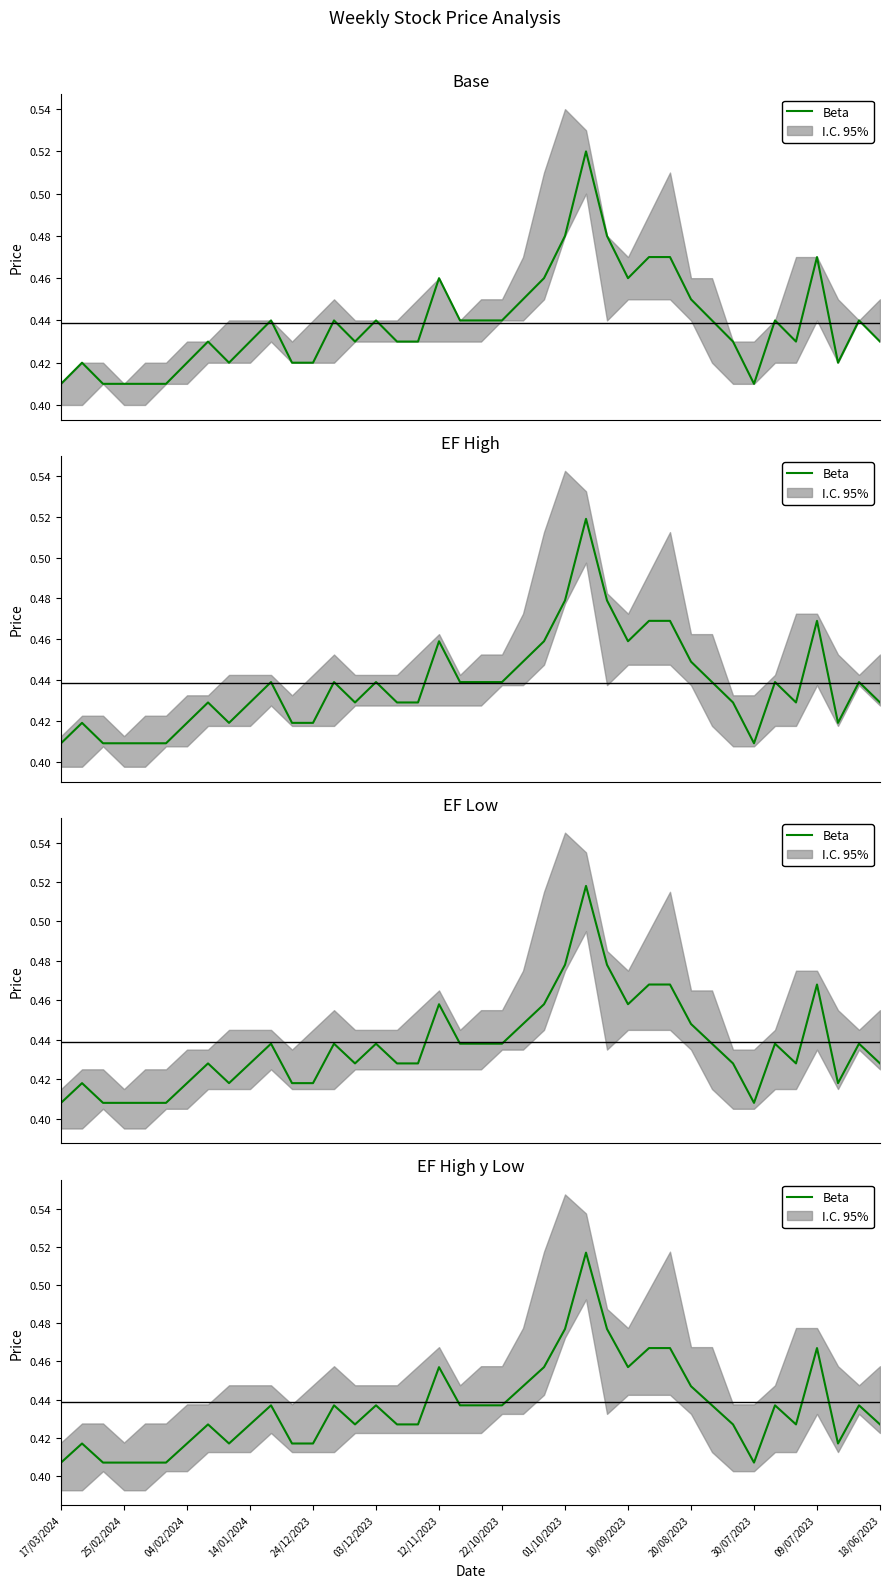

What is the value of the 31st point from the left?

0.4